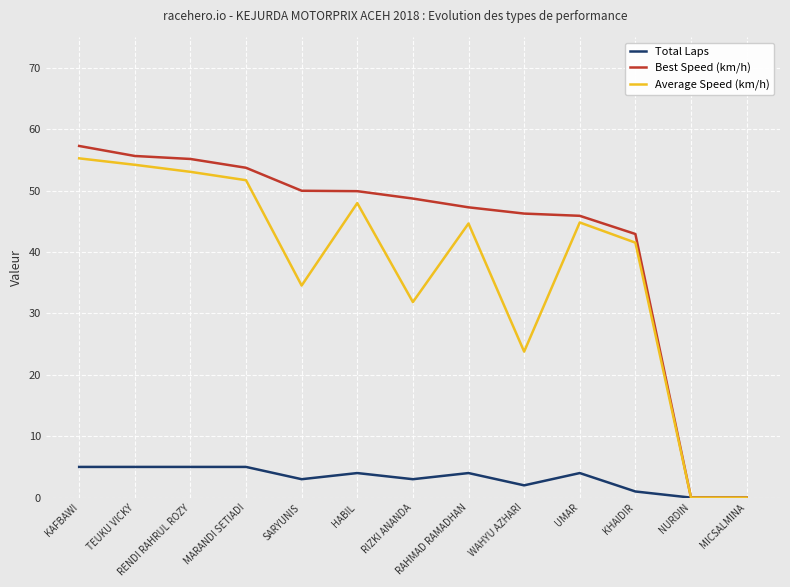

Does the chart display data point markers on the line(s)?

No